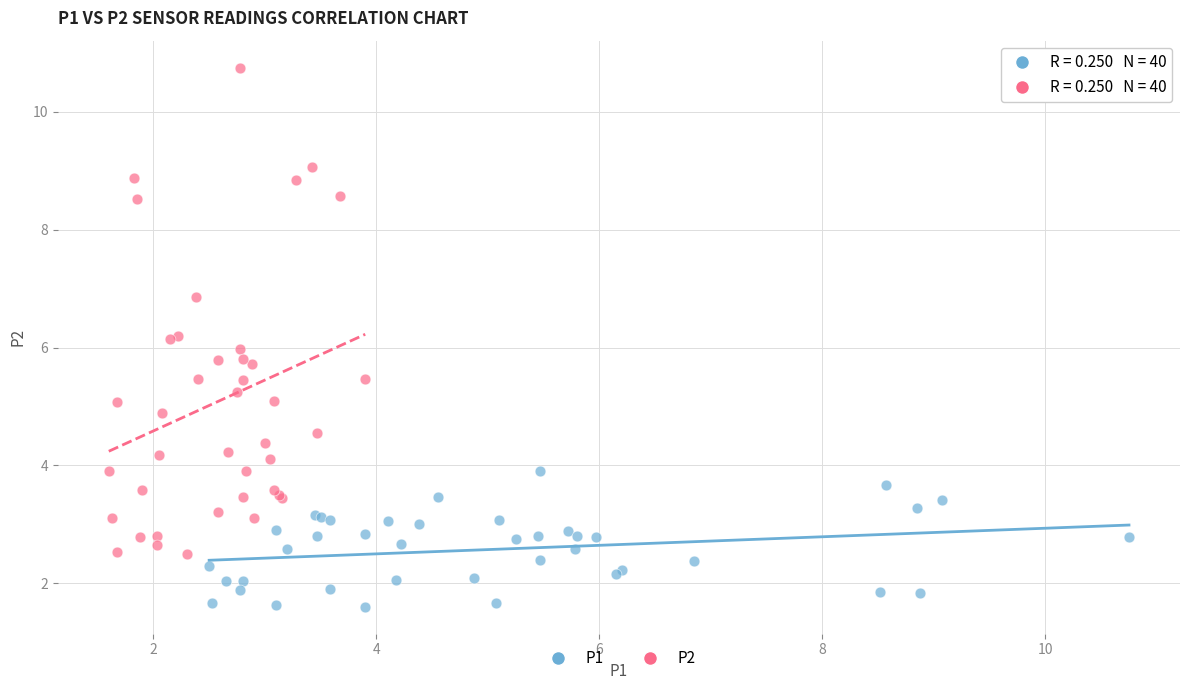

Which series has the widest spread of Y values?

P2